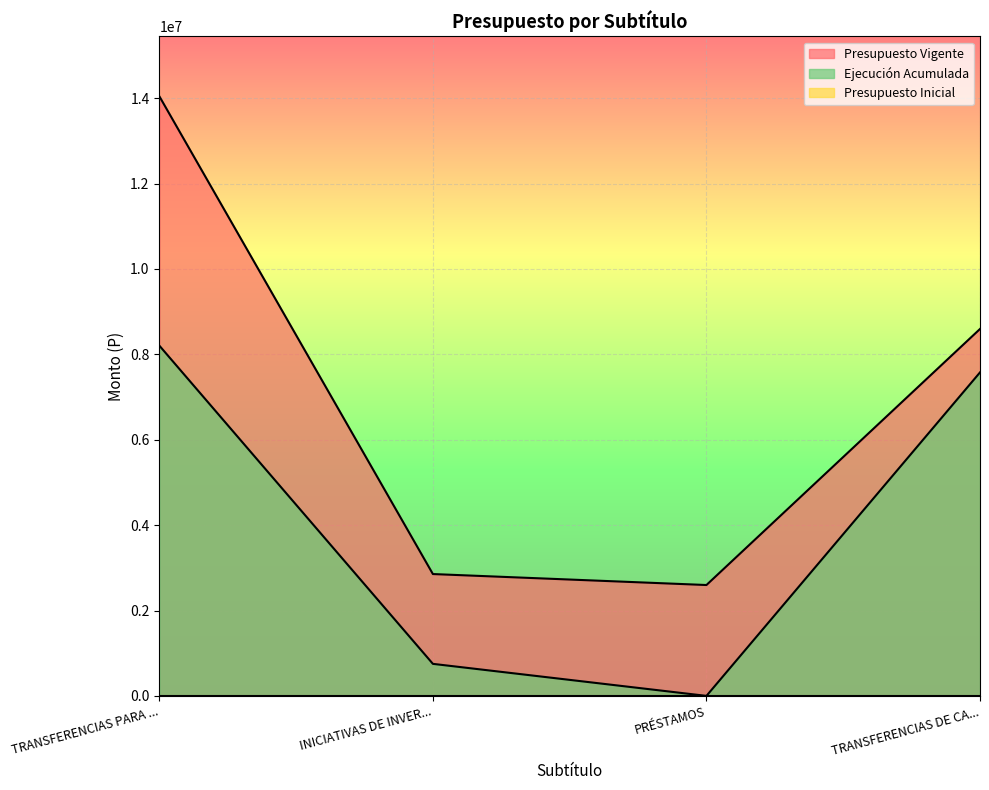

Between INICIATIVAS DE INVER... and TRANSFERENCIAS DE CA..., which series saw the biggest shift?

Ejecución Acumulada